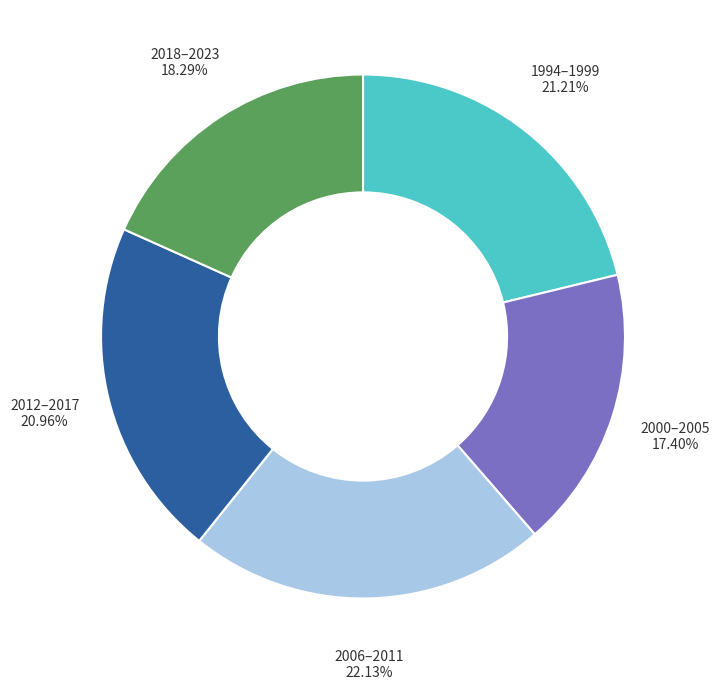

Do 2012–2017 and 2018–2023 together represent more than half of the pie?

No